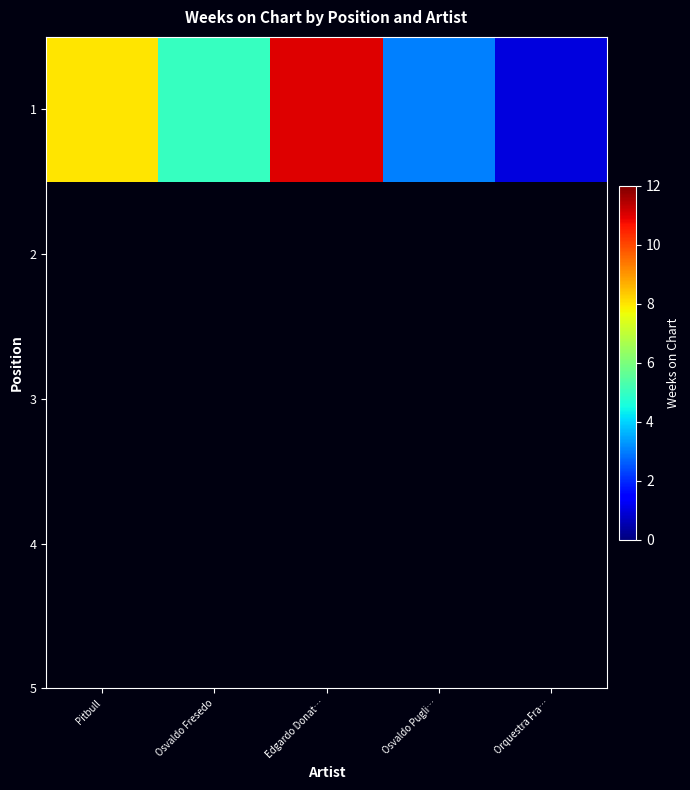

Rank the categories by value from lowest to highest.

Orquestra Fra…, Osvaldo Pugli…, Osvaldo Fresedo, Pitbull, Edgardo Donat…